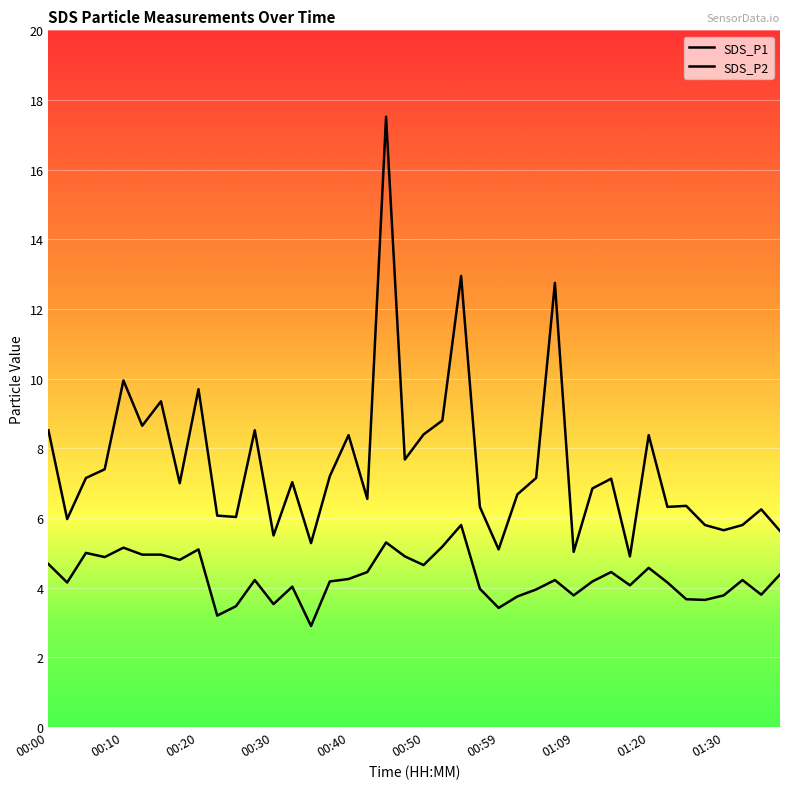

What is the value of the SDS_P1 point at the 33rd from the left?

8.4